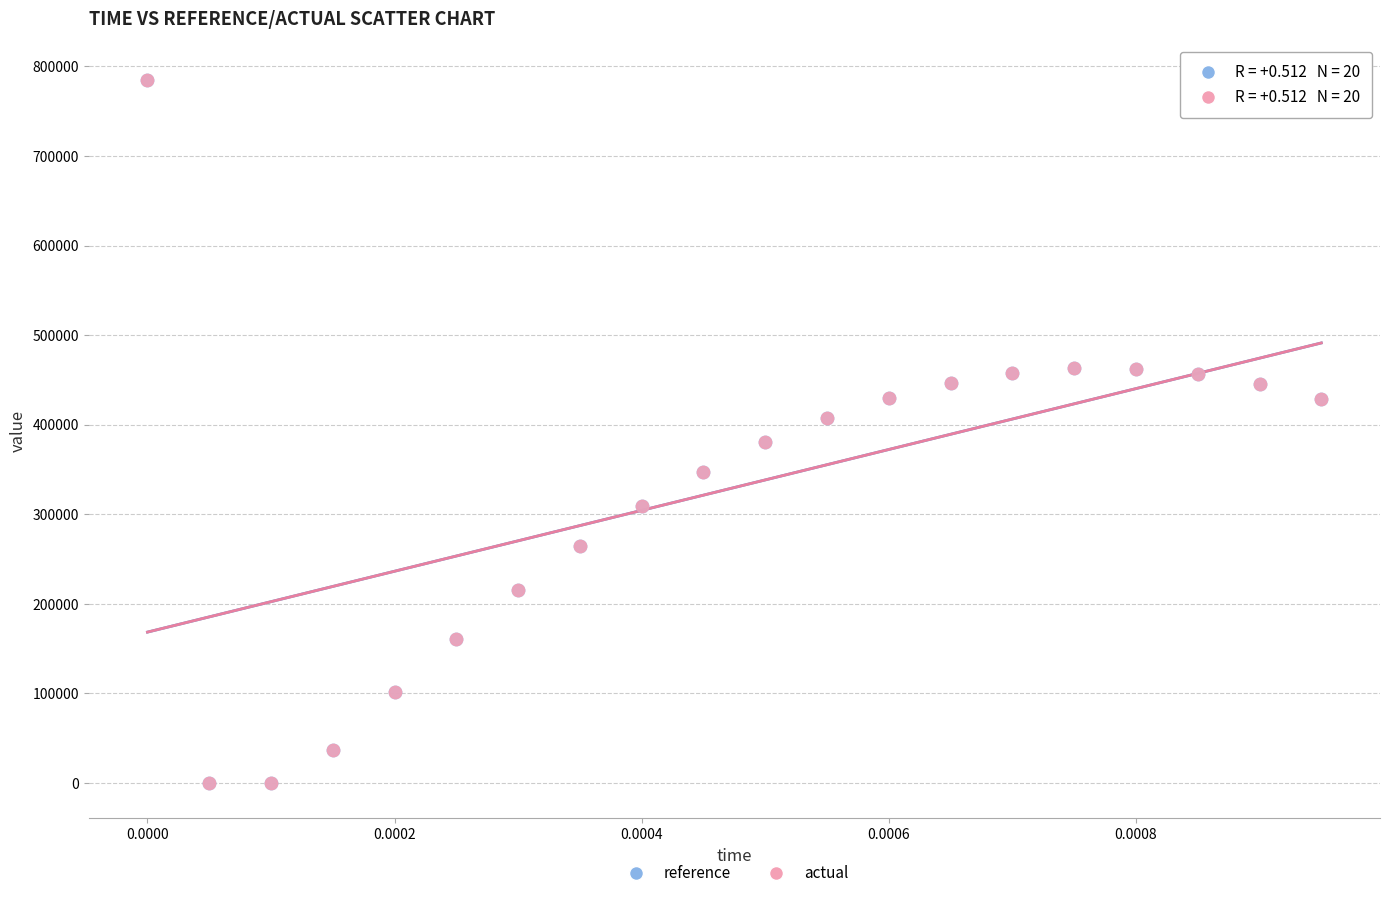

What are all the series names shown in the legend?

reference, actual